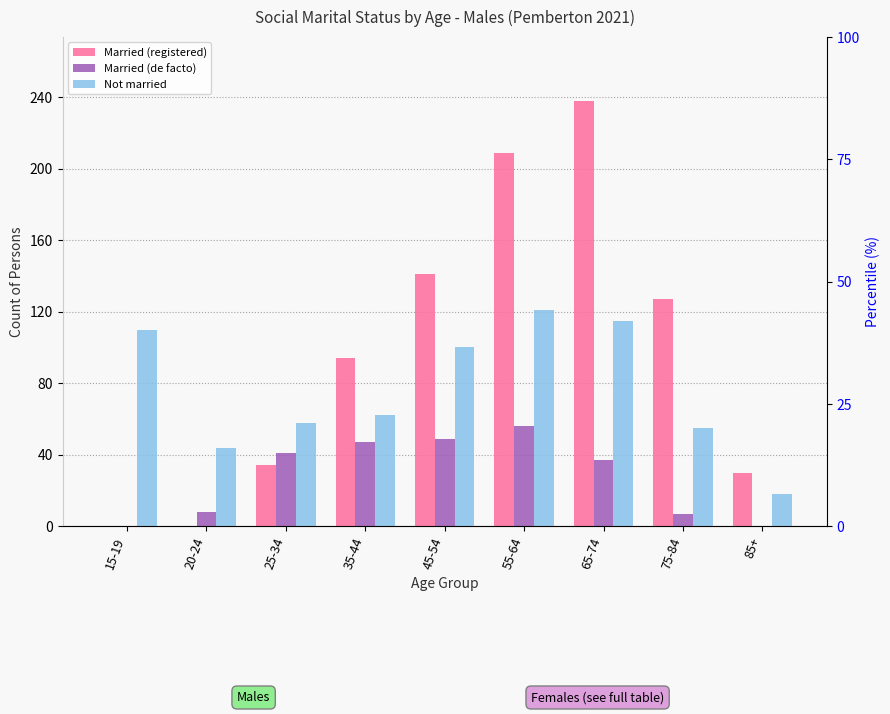

What is the highest value of the Married (registered) series?

238